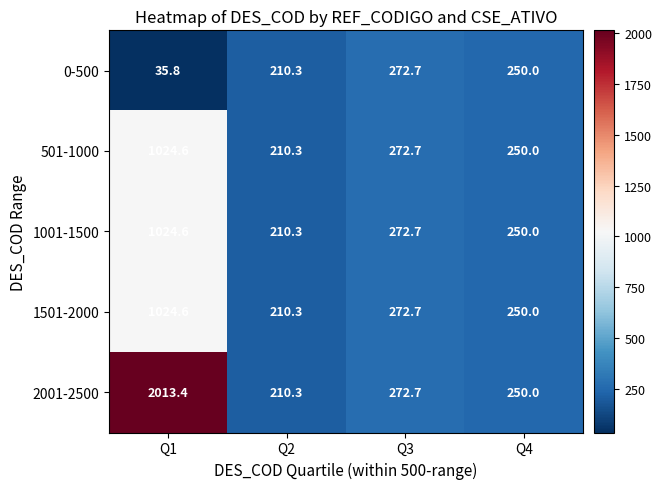

What is the difference between the second highest and second lowest values in the 1001-1500 series?

22.7